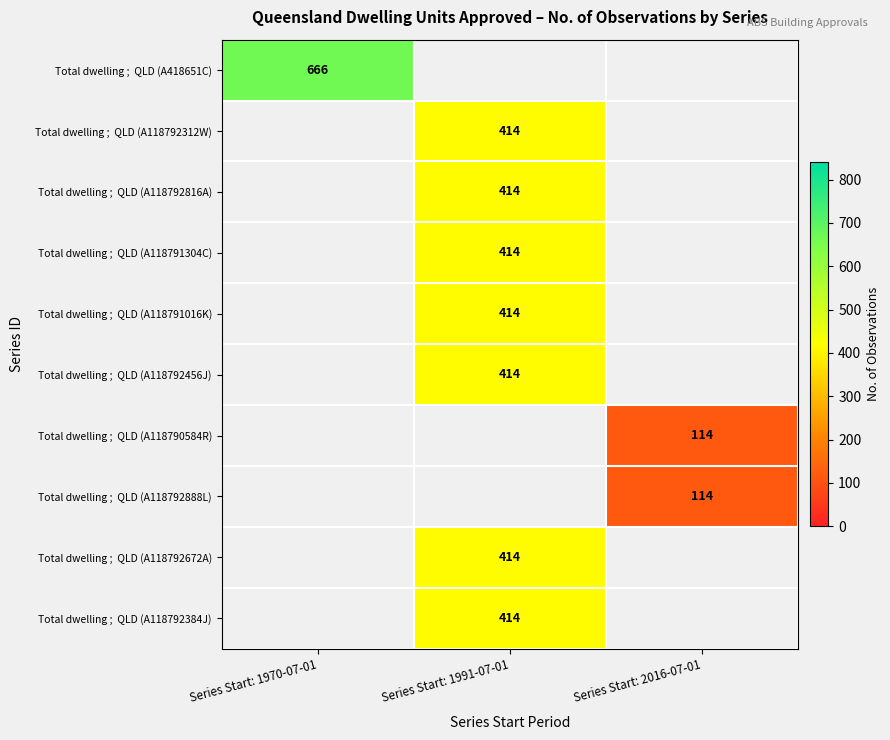

How many series are shown in this chart?

10